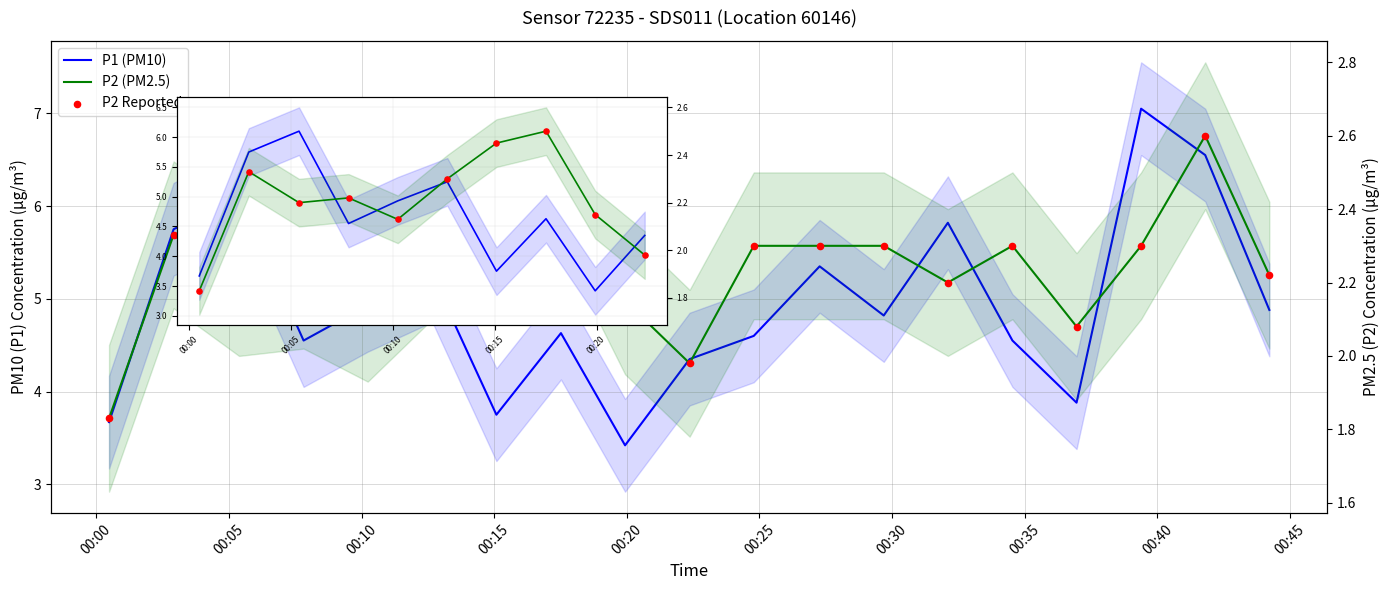

Which series has the widest spread of Y values?

P1